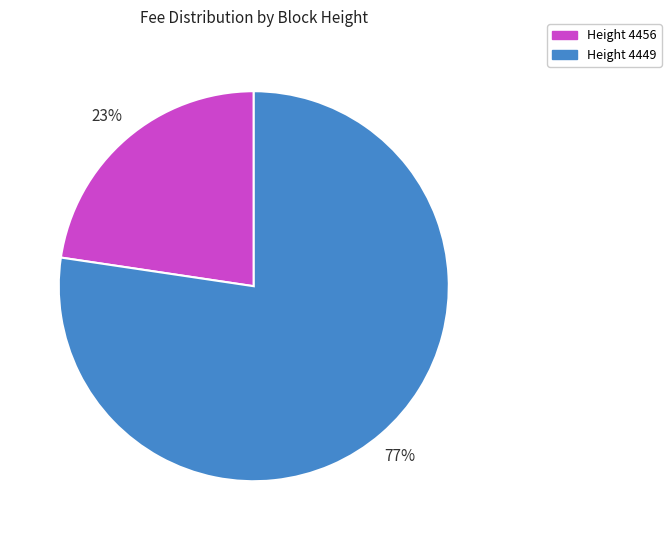

To the nearest percent, what is the average slice percentage?

50%